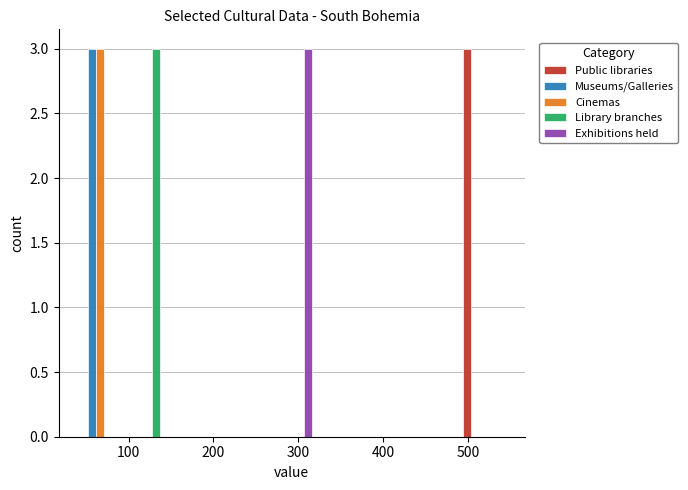

Reading left to right, list every range on the x-axis with the height of the bar of each series over it. Neither the bar edges nor the heights are printed on the chart, so give them approximately, as read against the axes.

40 to 90: Public libraries=0	Museums/Galleries=3	Cinemas=3	Library branches=0	Exhibitions held=0
90 to 150: Public libraries=0	Museums/Galleries=0	Cinemas=0	Library branches=3	Exhibitions held=0
150 to 210: Public libraries=0	Museums/Galleries=0	Cinemas=0	Library branches=0	Exhibitions held=0
210 to 260: Public libraries=0	Museums/Galleries=0	Cinemas=0	Library branches=0	Exhibitions held=0
260 to 320: Public libraries=0	Museums/Galleries=0	Cinemas=0	Library branches=0	Exhibitions held=3
320 to 380: Public libraries=0	Museums/Galleries=0	Cinemas=0	Library branches=0	Exhibitions held=0
380 to 430: Public libraries=0	Museums/Galleries=0	Cinemas=0	Library branches=0	Exhibitions held=0
430 to 490: Public libraries=0	Museums/Galleries=0	Cinemas=0	Library branches=0	Exhibitions held=0
490 to 550: Public libraries=3	Museums/Galleries=0	Cinemas=0	Library branches=0	Exhibitions held=0